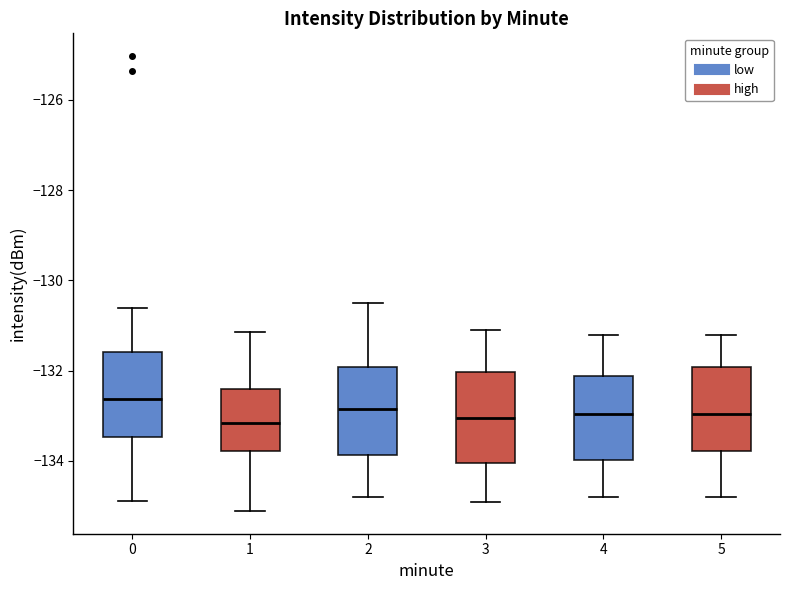

Where is the upper edge of the box at x = 4 on the y-axis? The values are not printed on the chart, so give them approximately, as read against the axis.

-132.2